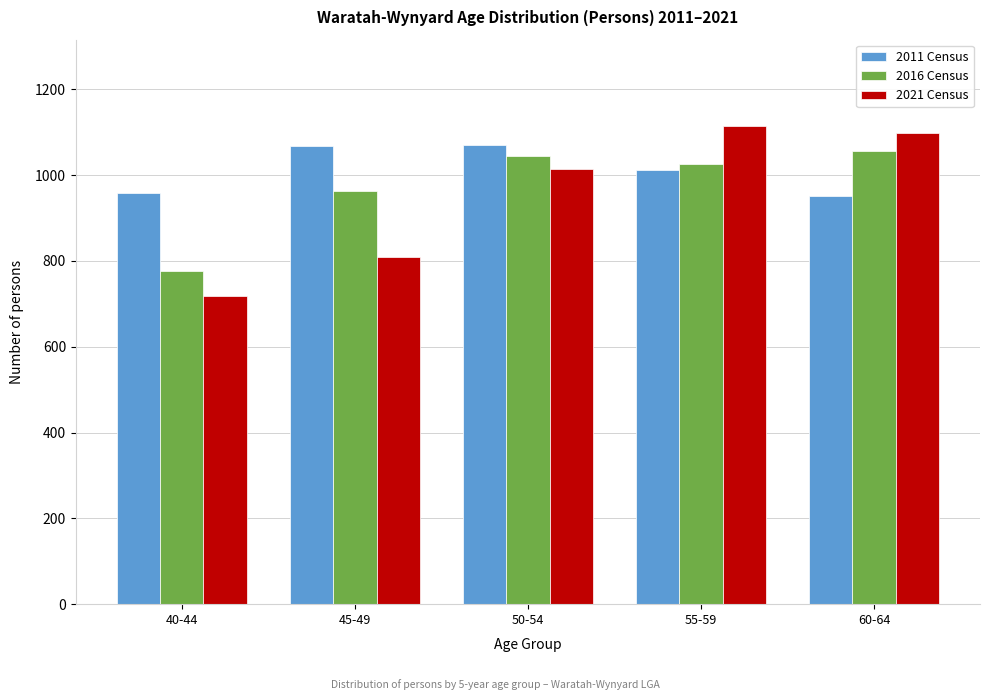

Is it true that 2016 Census equals 1056 at 60-64?

True